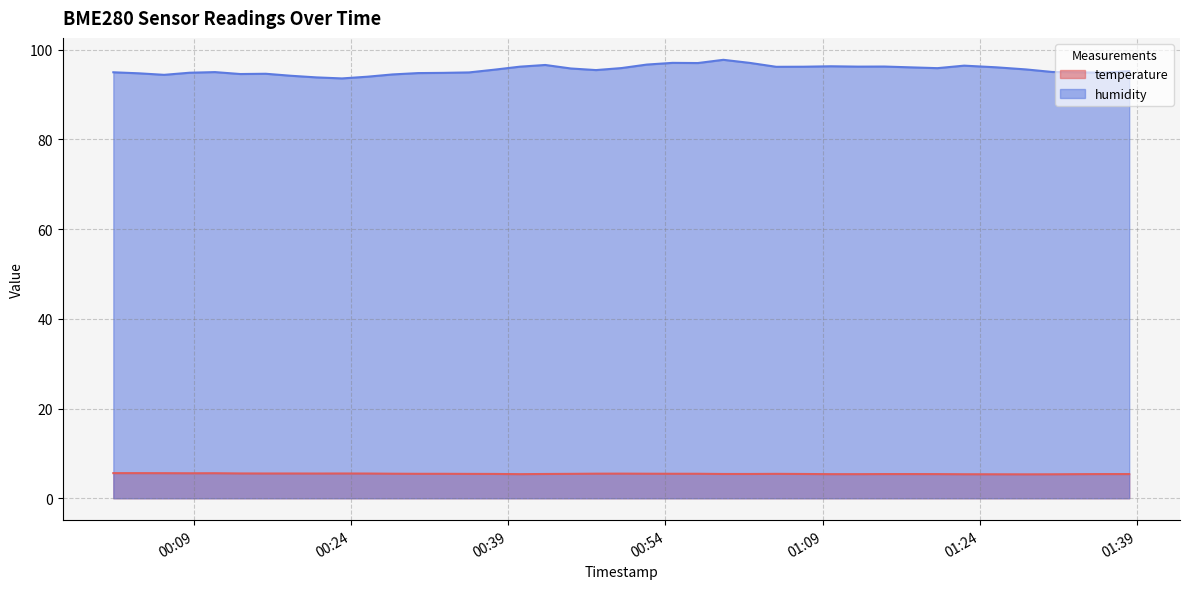

Rank the categories by humidity value from highest to lowest.

2023-04-07T00:59:32, 2023-04-07T00:54:41, 2023-04-07T01:02:04, 2023-04-07T00:57:06, 2023-04-07T00:52:14, 2023-04-07T00:42:32, 2023-04-07T01:22:31, 2023-04-07T01:09:48, 2023-04-07T01:14:54, 2023-04-07T01:12:24, 2023-04-07T00:40:07, 2023-04-07T01:07:11, 2023-04-07T01:04:35, 2023-04-07T01:25:34, 2023-04-07T01:17:24, 2023-04-07T00:49:49, 2023-04-07T01:19:58, 2023-04-07T00:44:58, 2023-04-07T01:28:24, 2023-04-07T00:37:41, 2023-04-07T00:47:23, 2023-04-07T01:38:16, 2023-04-07T01:30:55, 2023-04-07T00:11:01, 2023-04-07T00:01:19, 2023-04-07T01:33:22, 2023-04-07T00:35:16, 2023-04-07T01:35:49, 2023-04-07T00:08:36, 2023-04-07T00:32:49, 2023-04-07T00:30:24, 2023-04-07T00:03:45, 2023-04-07T00:15:52, 2023-04-07T00:13:26, 2023-04-07T00:27:58, 2023-04-07T00:06:10, 2023-04-07T00:18:17, 2023-04-07T00:25:33, 2023-04-07T00:20:42, 2023-04-07T00:23:08